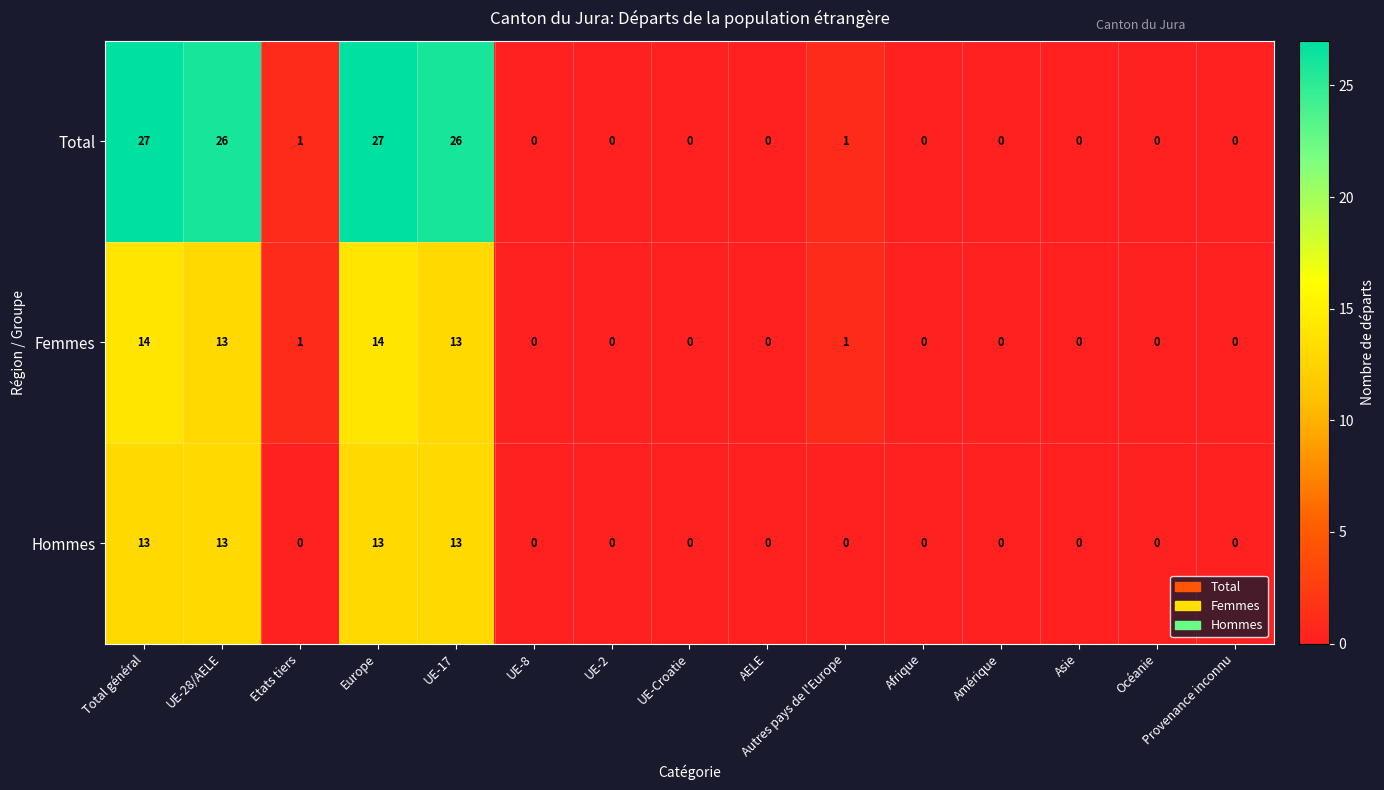

What is the approximate value of Hommes at Europe, to the nearest 5?

15